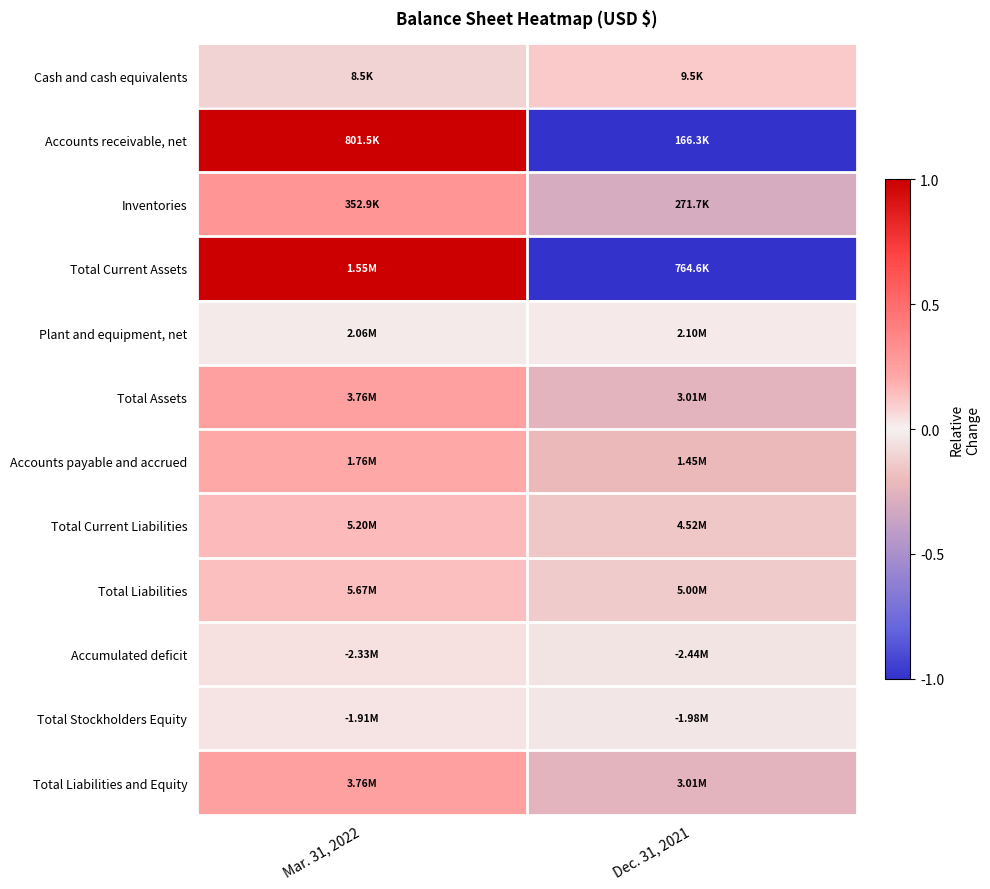

Between Mar. 31, 2022 and Dec. 31, 2021, which is larger?

Dec. 31, 2021